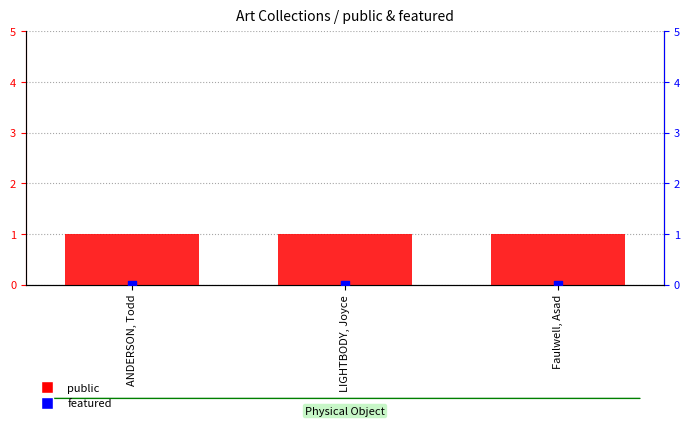

At how many categories does at least one series exceed 0?

3